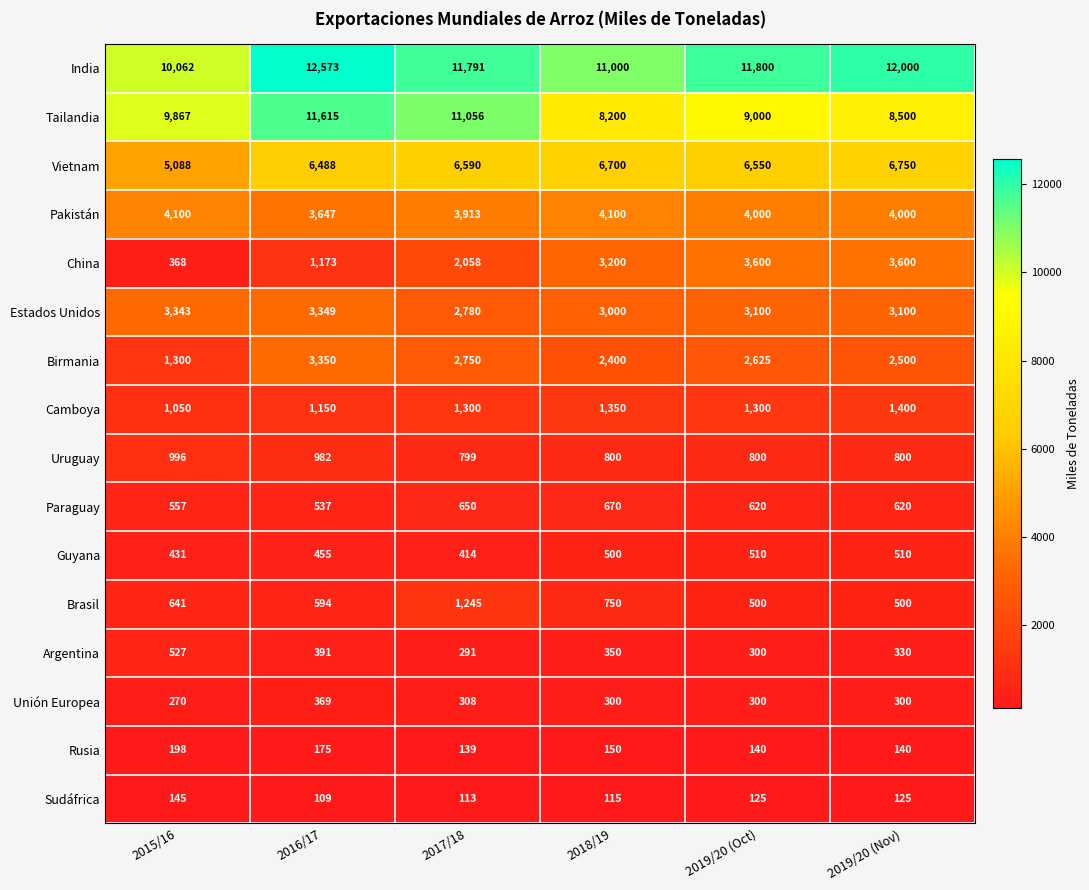

True or false: Unión Europea has a value of 180 at 2015/16.

False